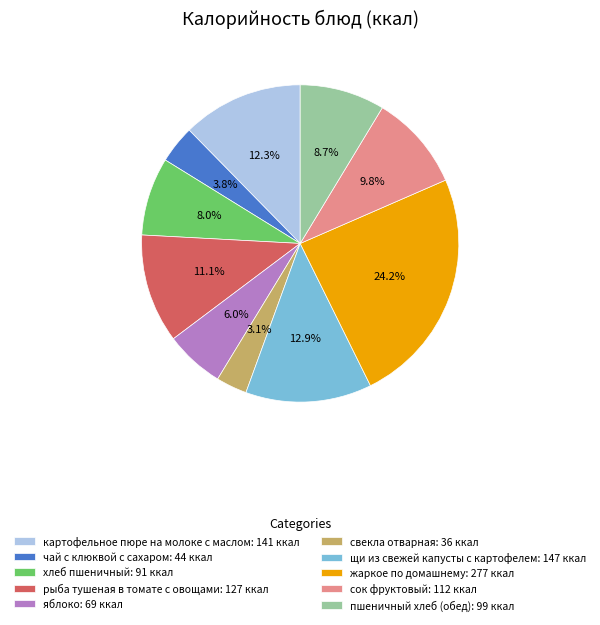

Combined, what portion of the pie is щи из свежей капусты с картофелем and рыба тушеная в томате с овощами?

24.0%